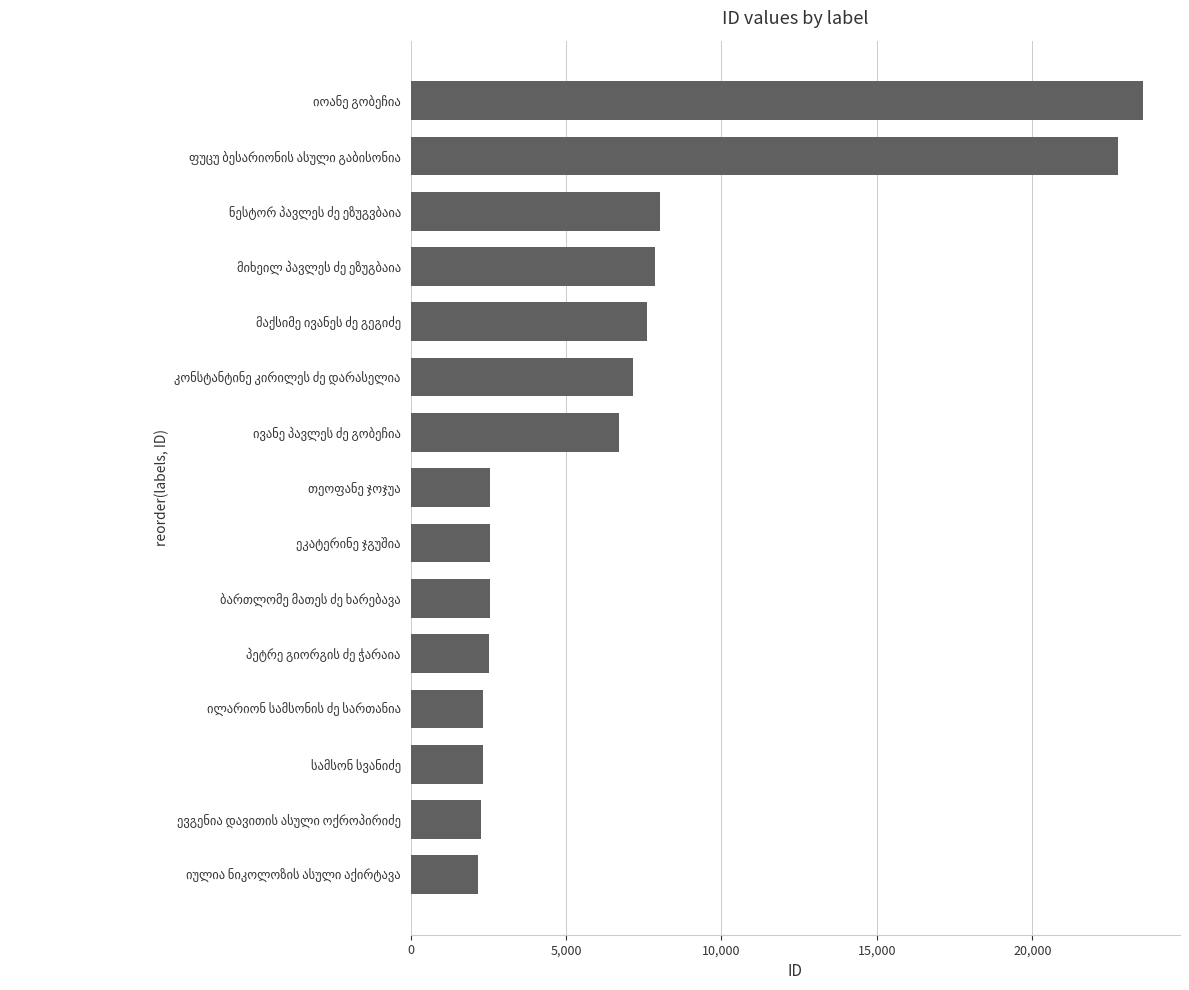

What is the greatest value displayed?

23570